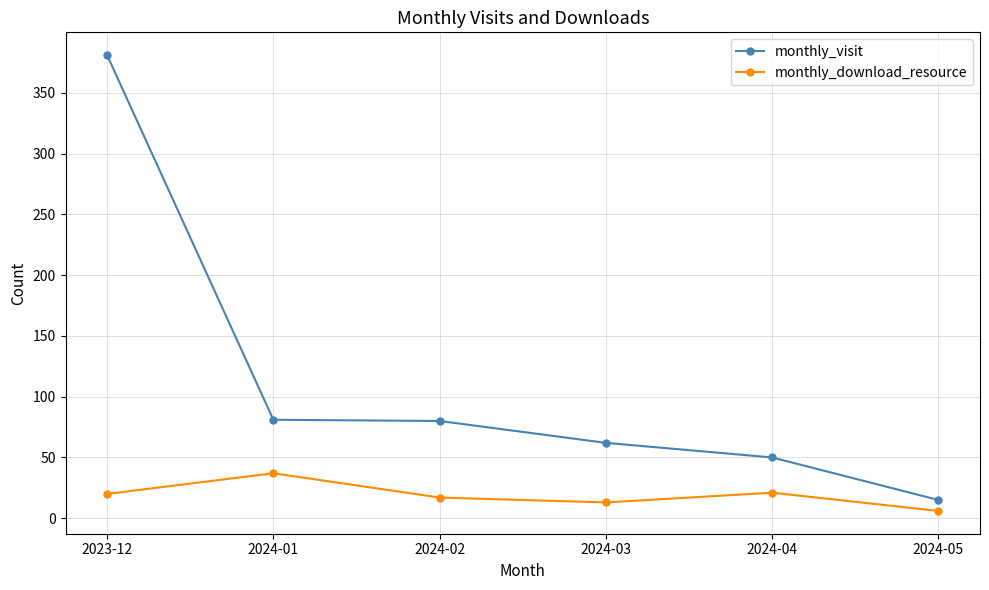

Rank the series at 2024-02 from highest to lowest value.

monthly_visit, monthly_download_resource